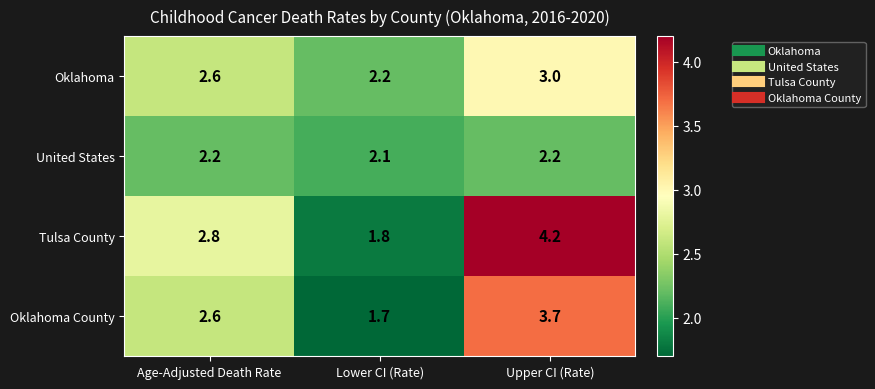

At which label does Oklahoma reach its peak?

Upper CI (Rate)